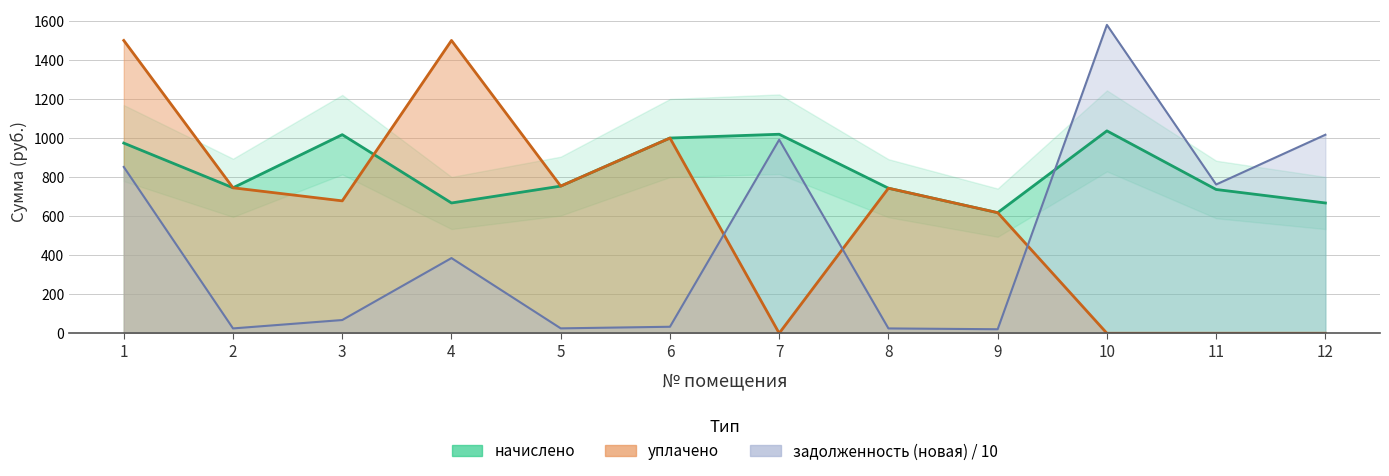

The value of задолженность (новая) at 7 is 991.5. True or false?

True